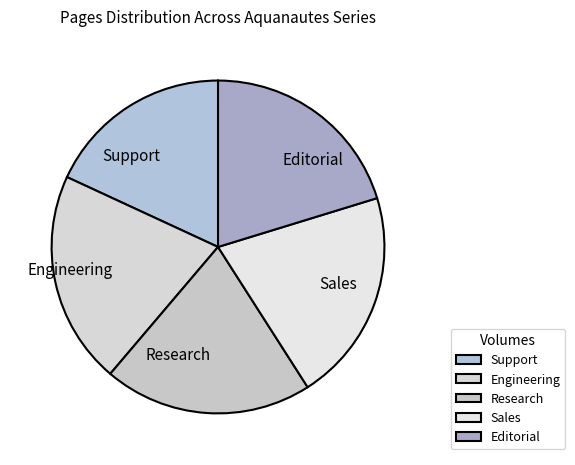

What is the ratio of the value at Editorial to the value at Sales?

1.0